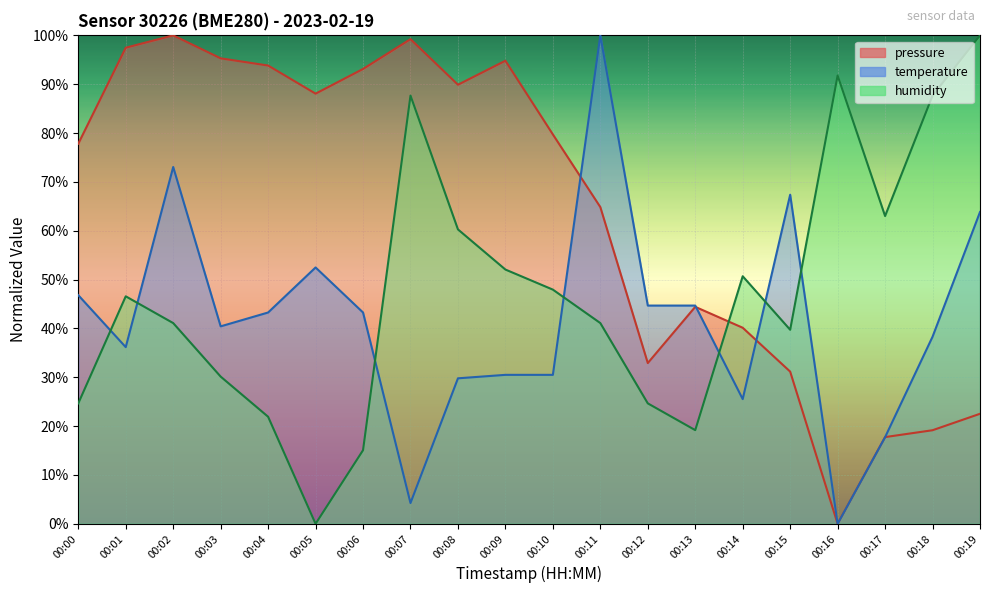

How many lines are shown in the chart?

3